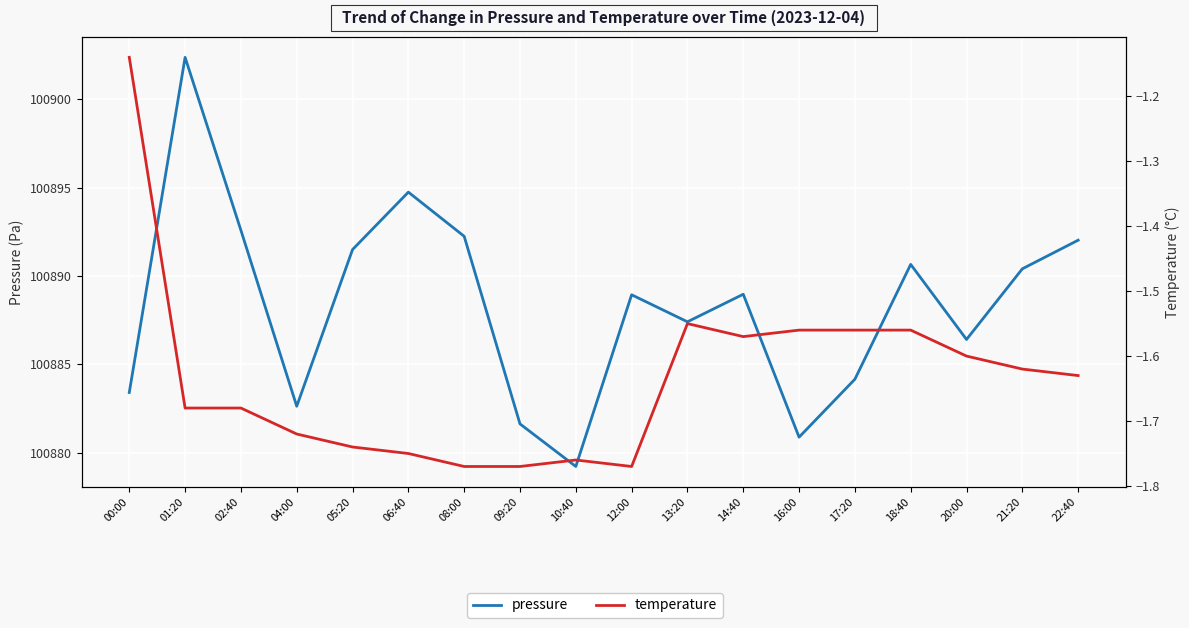

What is the total value across all series at 22:40?

100890.4